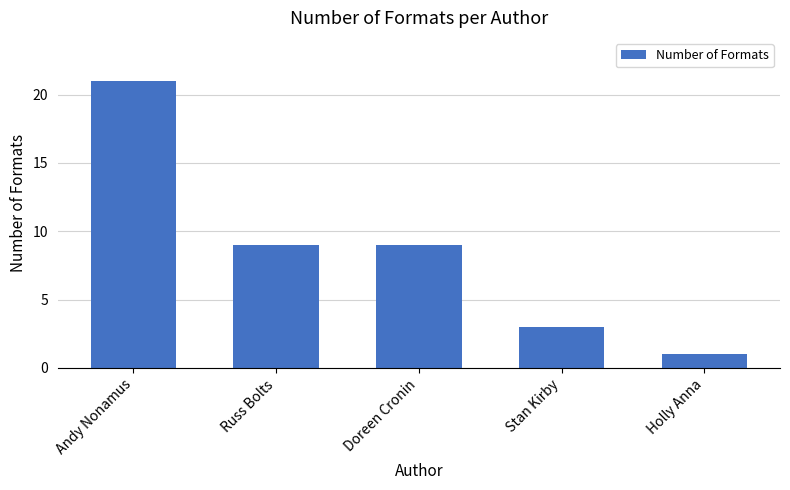

Between Andy Nonamus and Russ Bolts, which is larger?

Andy Nonamus